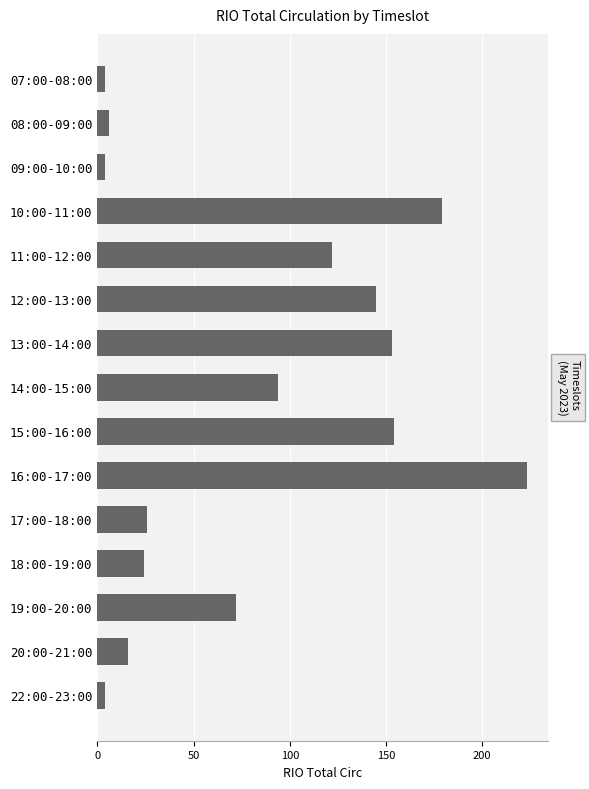

Are the bars horizontal?

Yes